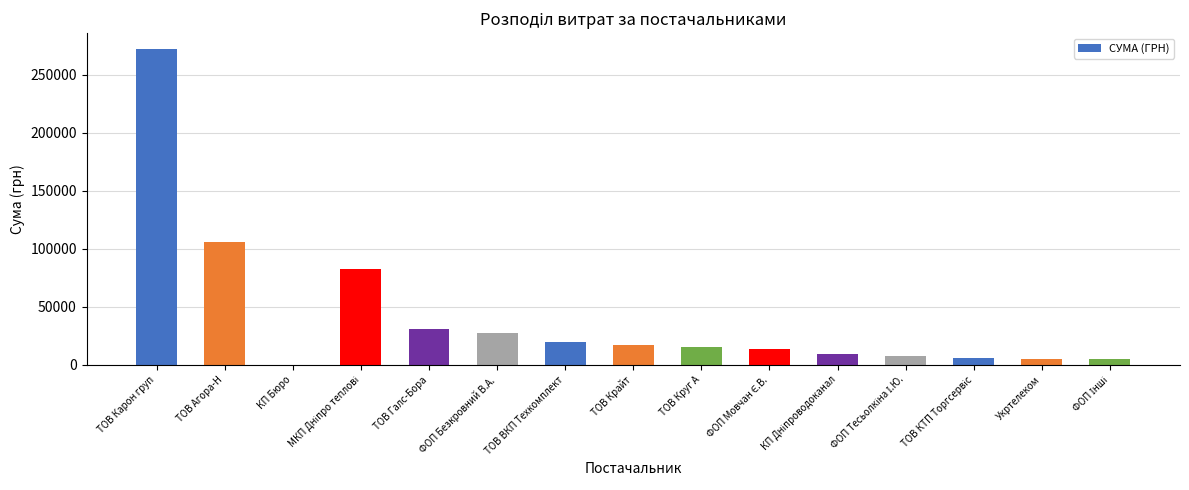

What is the greatest value displayed?

272422.2